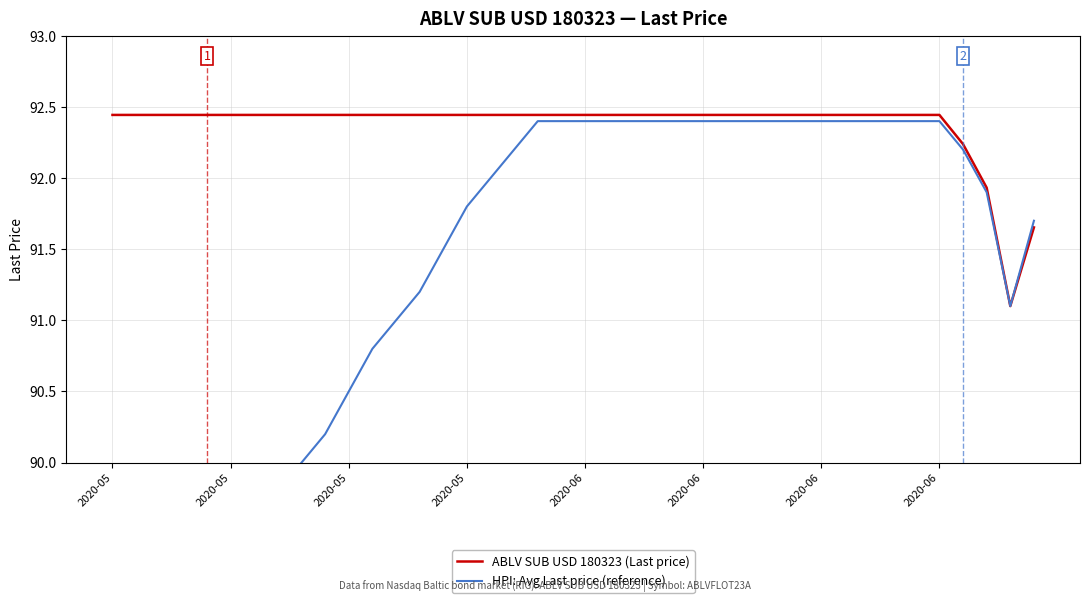

Reading left to right, what are all the values shown in this chart?

ABLV SUB USD 180323 (Last price): 92.4	92.4	92.4	92.4	92.4	92.4	92.4	92.4	92.4	92.4	92.4	92.4	92.4	92.4	92.4	92.4	92.4	92.4	92.4	92.4	92.4	92.4	92.4	92.4	92.4	92.4	92.4	92.4	92.4	92.4	92.4	92.4	92.4	92.4	92.4	92.4	92.2	91.9	91.1	91.7
HPI: Avg Last price (reference): 88.0	88.2	88.5	88.8	89.0	89.2	89.5	89.8	90.0	90.2	90.5	90.8	91.0	91.2	91.5	91.8	92.0	92.2	92.4	92.4	92.4	92.4	92.4	92.4	92.4	92.4	92.4	92.4	92.4	92.4	92.4	92.4	92.4	92.4	92.4	92.4	92.2	91.9	91.1	91.7